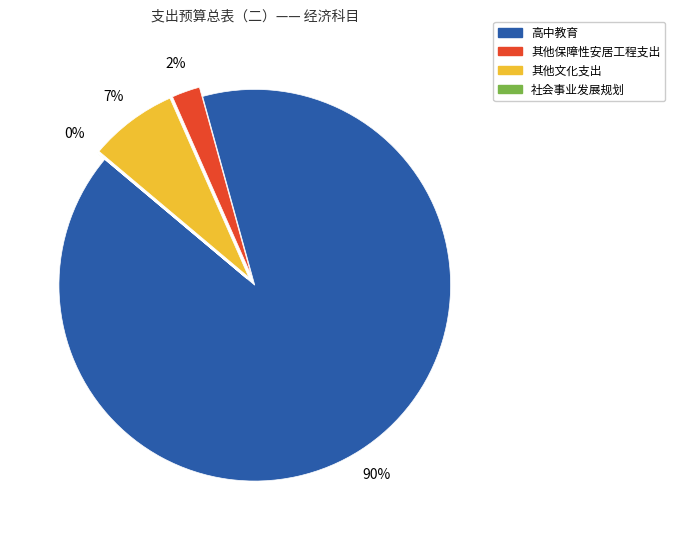

Which slice is the largest?

高中教育